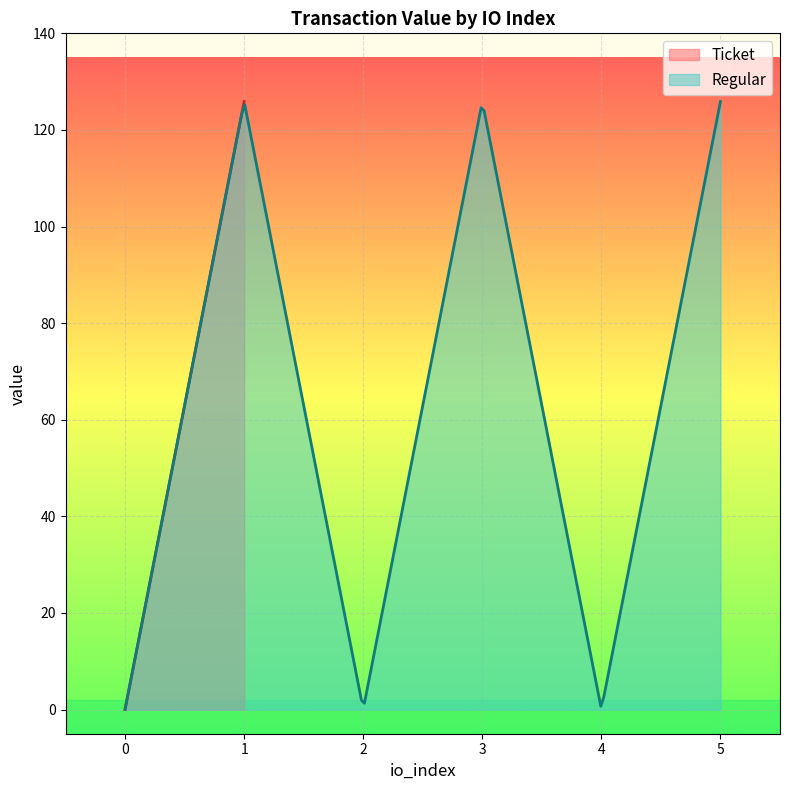

What is the maximum value for Ticket?

125.9